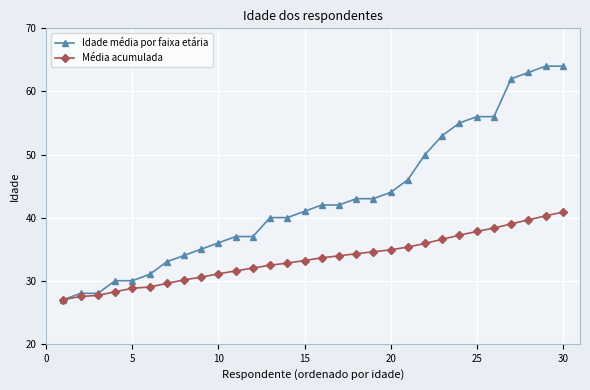

List the series in order of their overall mean, lowest first.

Média acumulada, Idade média por faixa etária